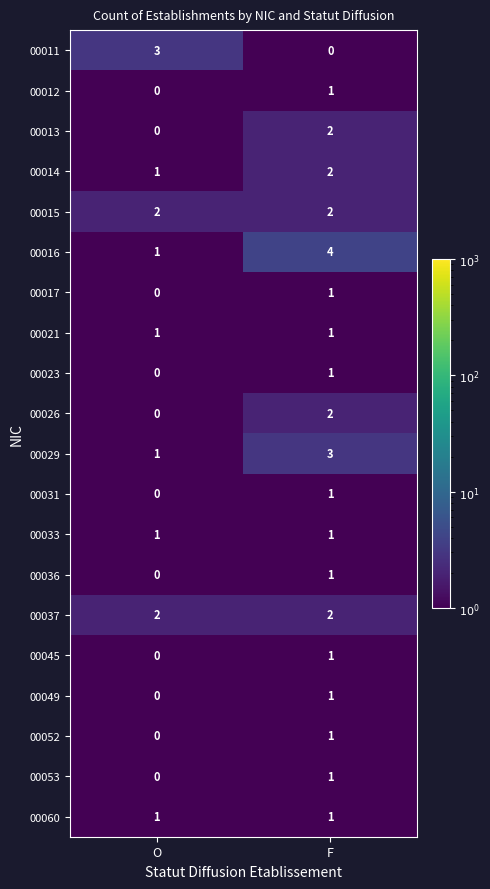

Where is 00052 nearest to the value 0?

O